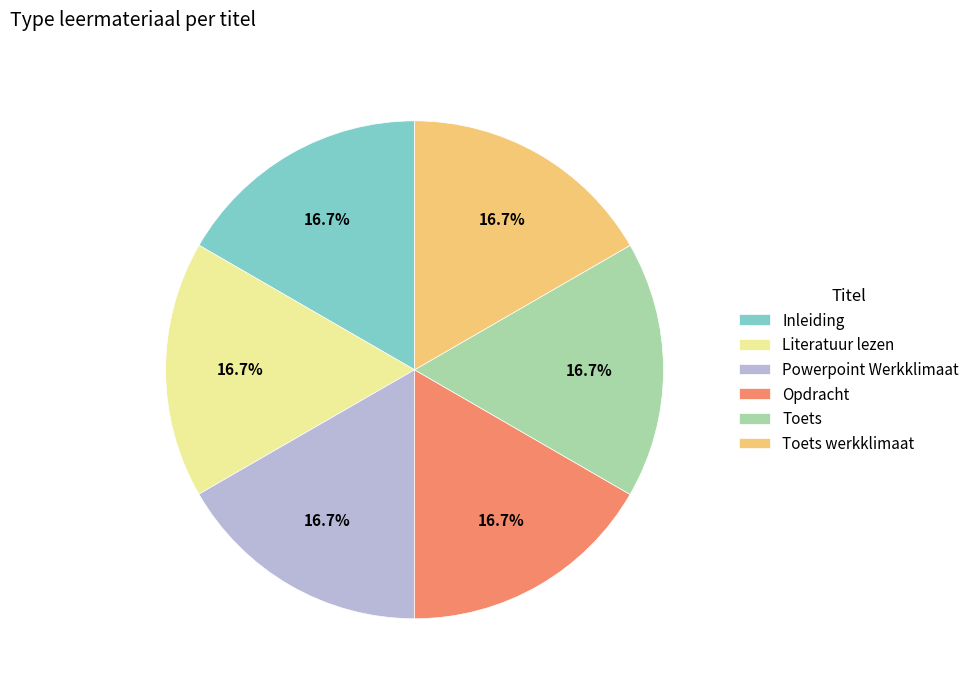

Is there any slice that represents more than half of the pie?

No